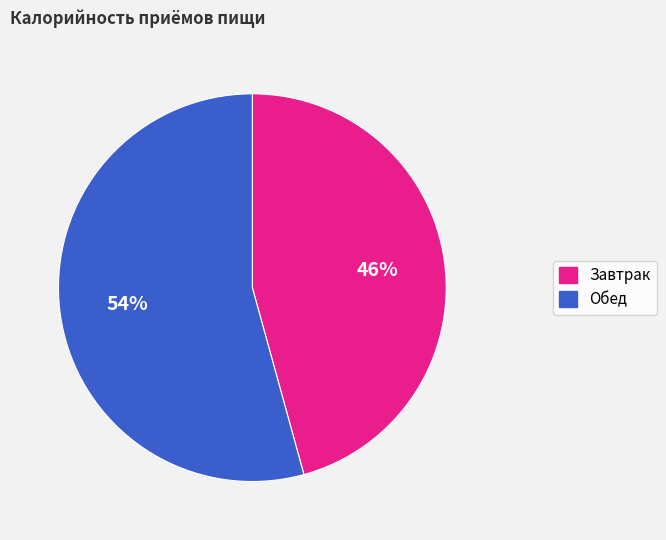

Rank the categories by value from lowest to highest.

Завтрак, Обед